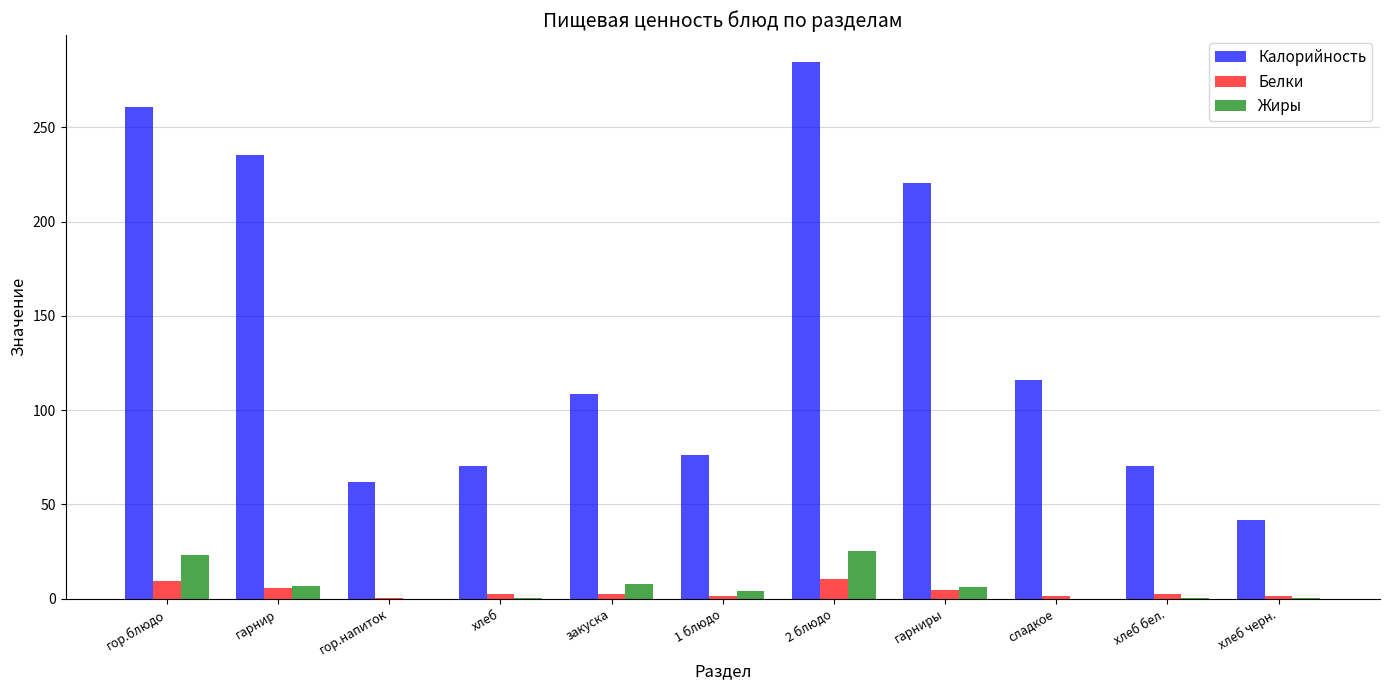

What is the maximum value for Калорийность?

284.8